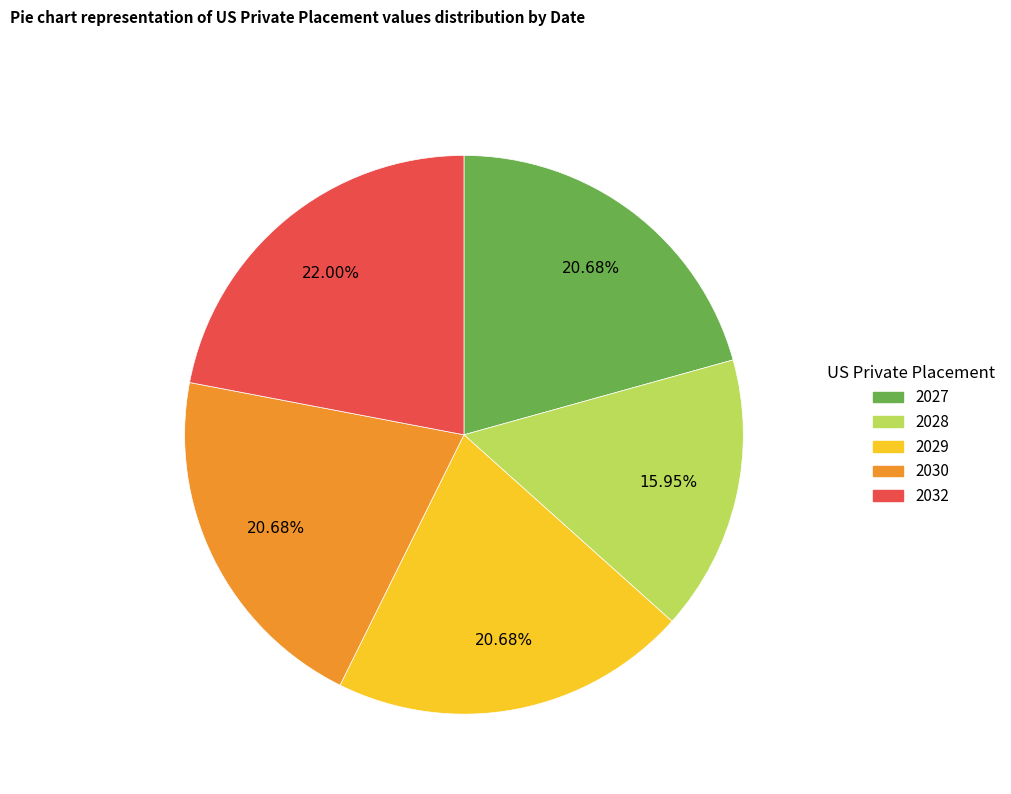

Count the number of slices in the pie.

5